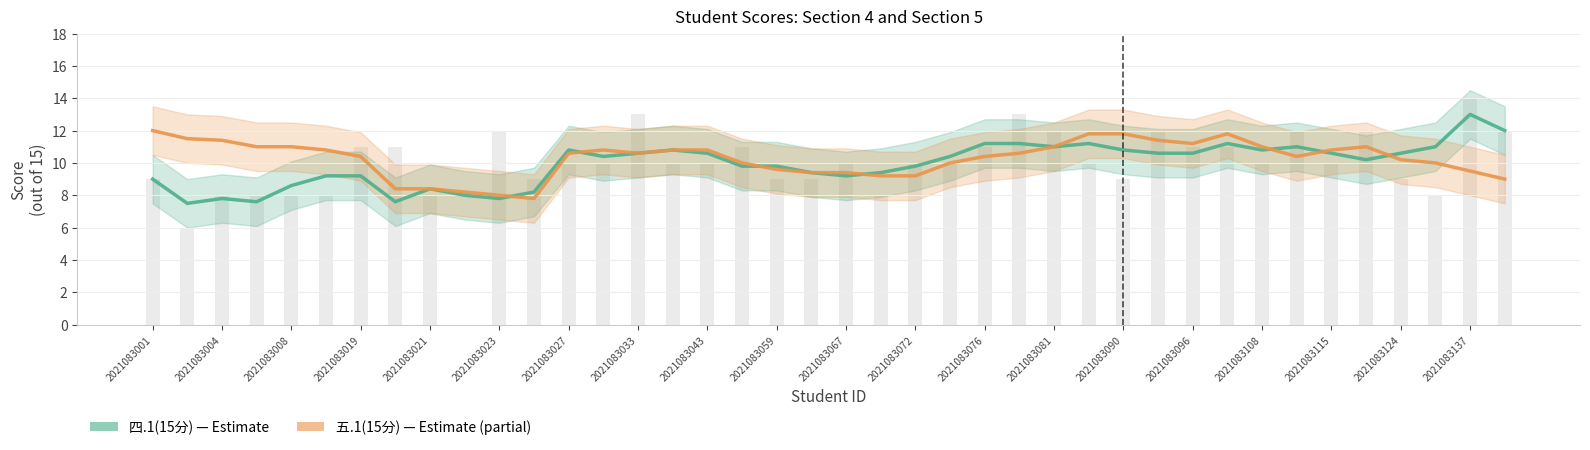

The value of 五.1(15分) at 35 is 2.7. True or false?

False